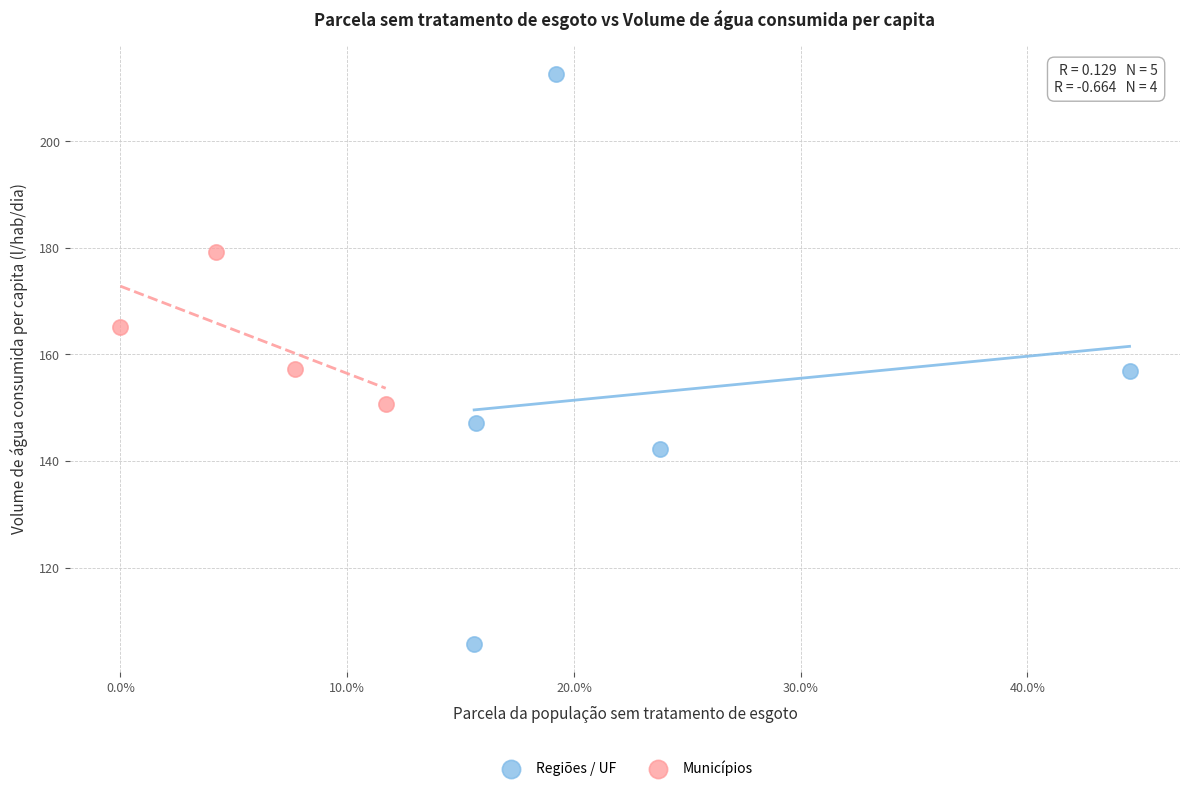

Which series contains the highest Y value?

Regiões / UF